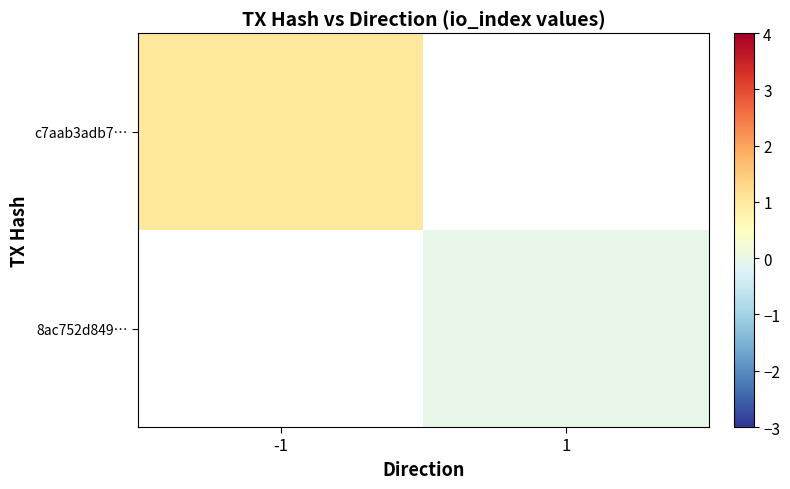

Is the value of 8ac752d849… at -1 greater than the value of c7aab3adb7… at 1?

No